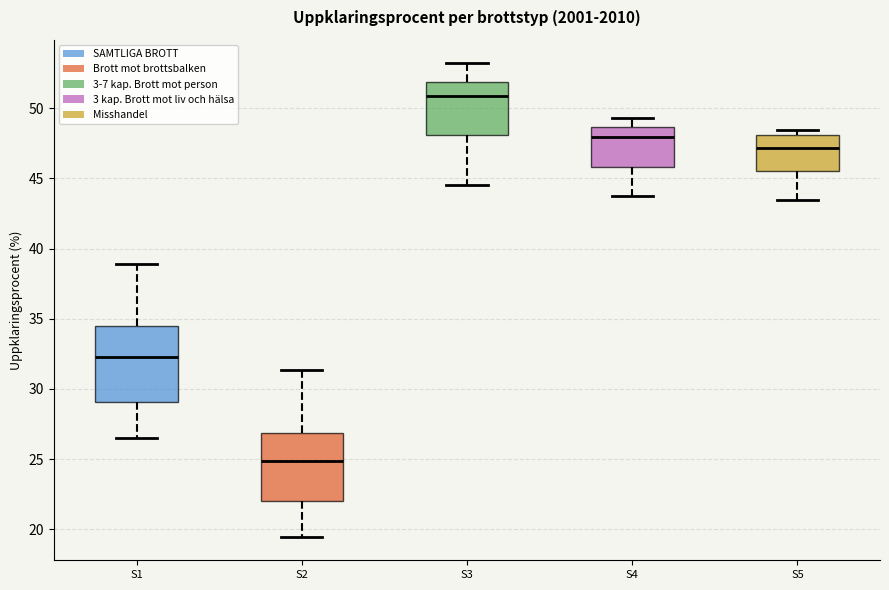

Reading left to right, read every box against the y-axis: the position of its median line, the range the box covers, and the ends of its whiskers. The values are not printed on the chart, so give them approximately, as read against the axis.

S1: median 32.5, box 29.0 to 34.5, whiskers 26.5 to 39.0
S2: median 25.0, box 22.0 to 27.0, whiskers 19.5 to 31.5
S3: median 51.0, box 48.0 to 52.0, whiskers 44.5 to 53.0
S4: median 48.0, box 46.0 to 48.5, whiskers 44.0 to 49.5
S5: median 47.0, box 45.5 to 48.0, whiskers 43.5 to 48.5